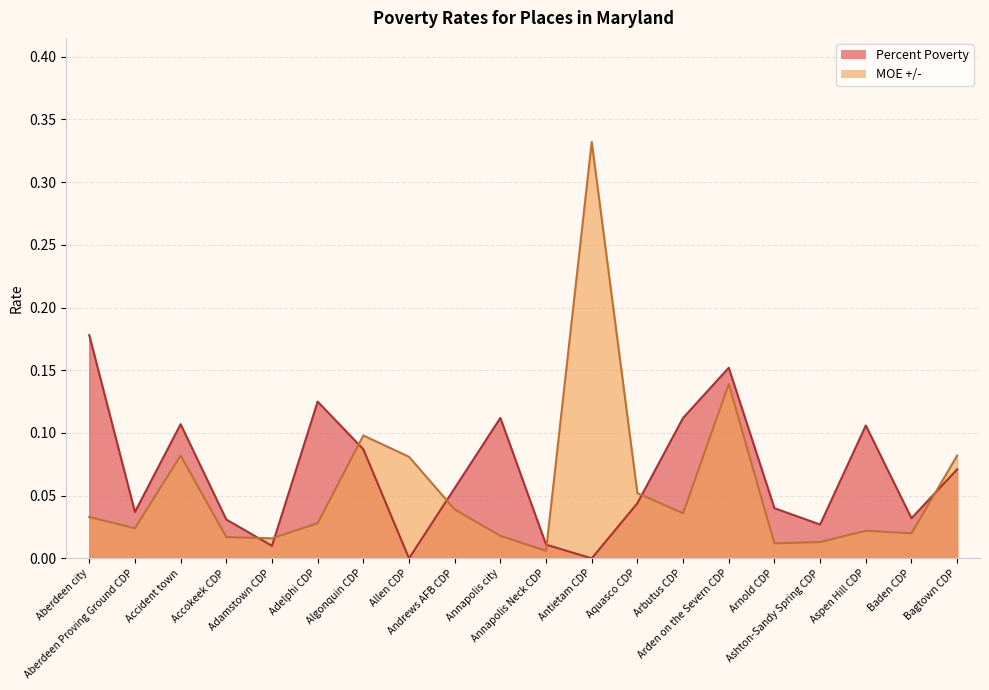

What position from the left is Annapolis Neck CDP?

11